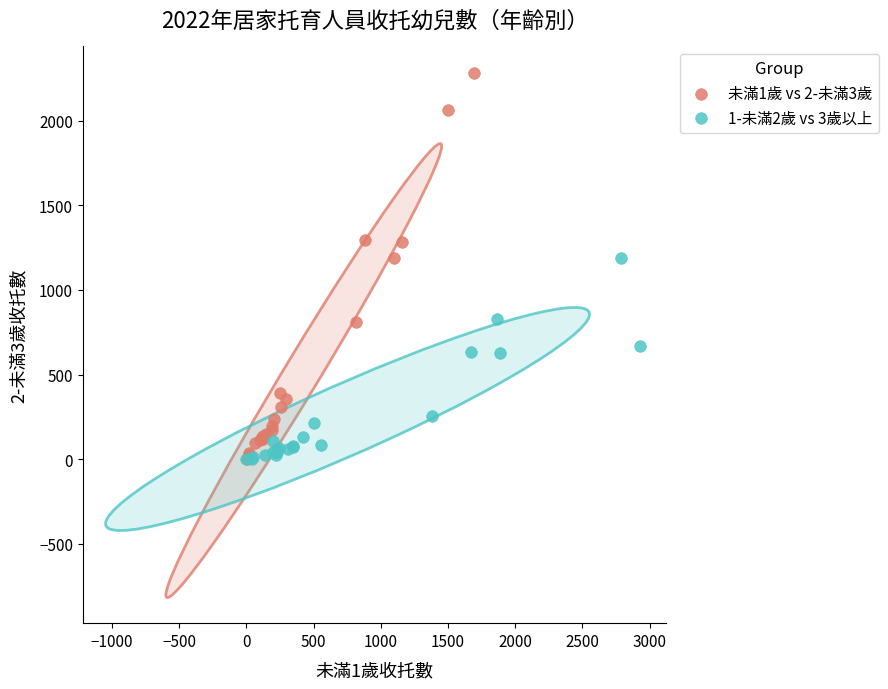

Which series has the widest spread of Y values?

未滿1歲 vs 2-未滿3歲